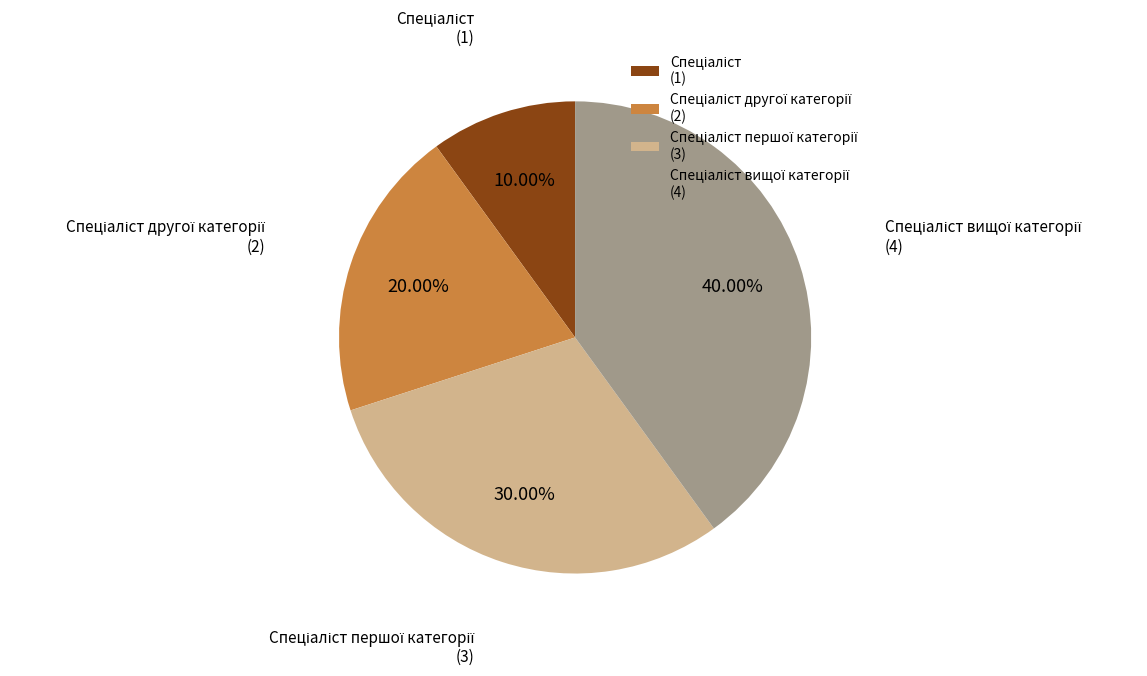

Does any single category account for the majority?

No